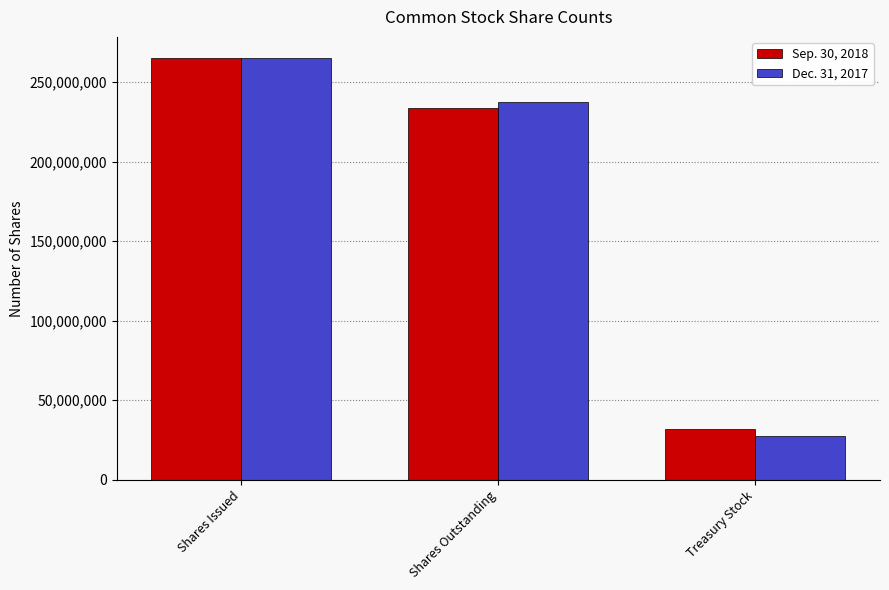

What is the sum of the Sep. 30, 2018 values at Shares Outstanding and Shares Issued?

498539681